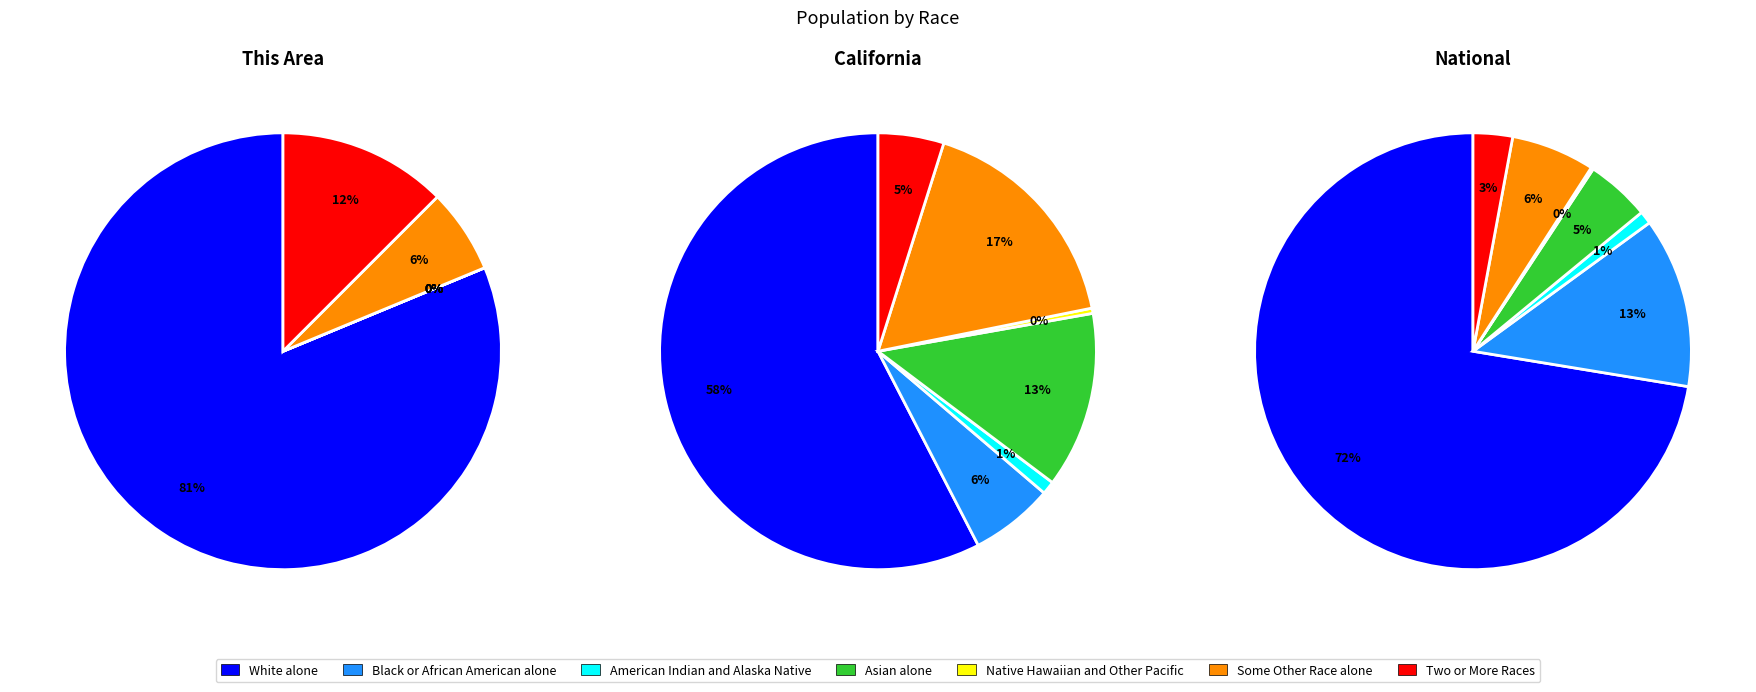

The Some Other Race alone slice represents 16% of the pie. True or false?

False